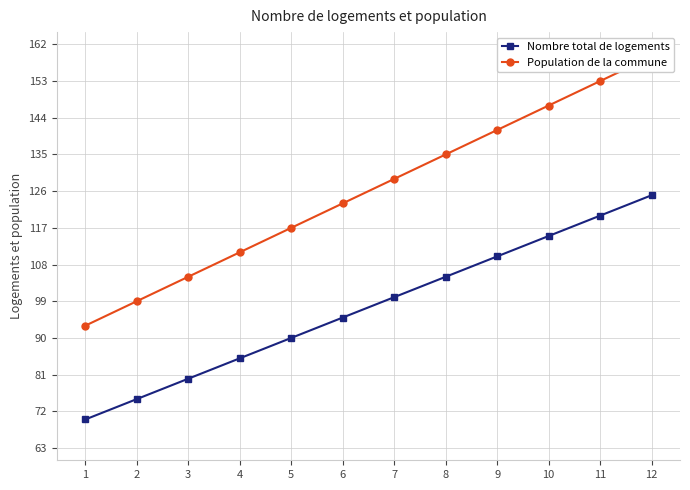

Rank the series by their average value, from lowest to highest.

Nombre total de logements, Population de la commune